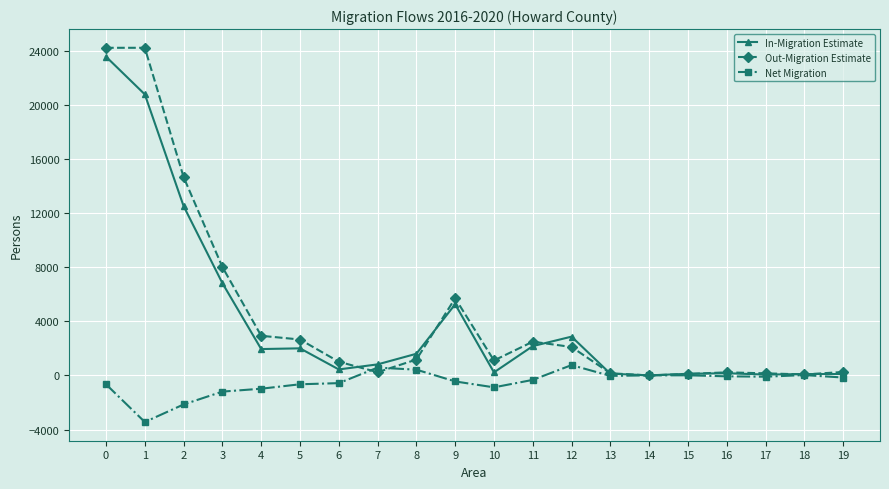

True or false: Net Migration has more than 2 interior local peaks.

True